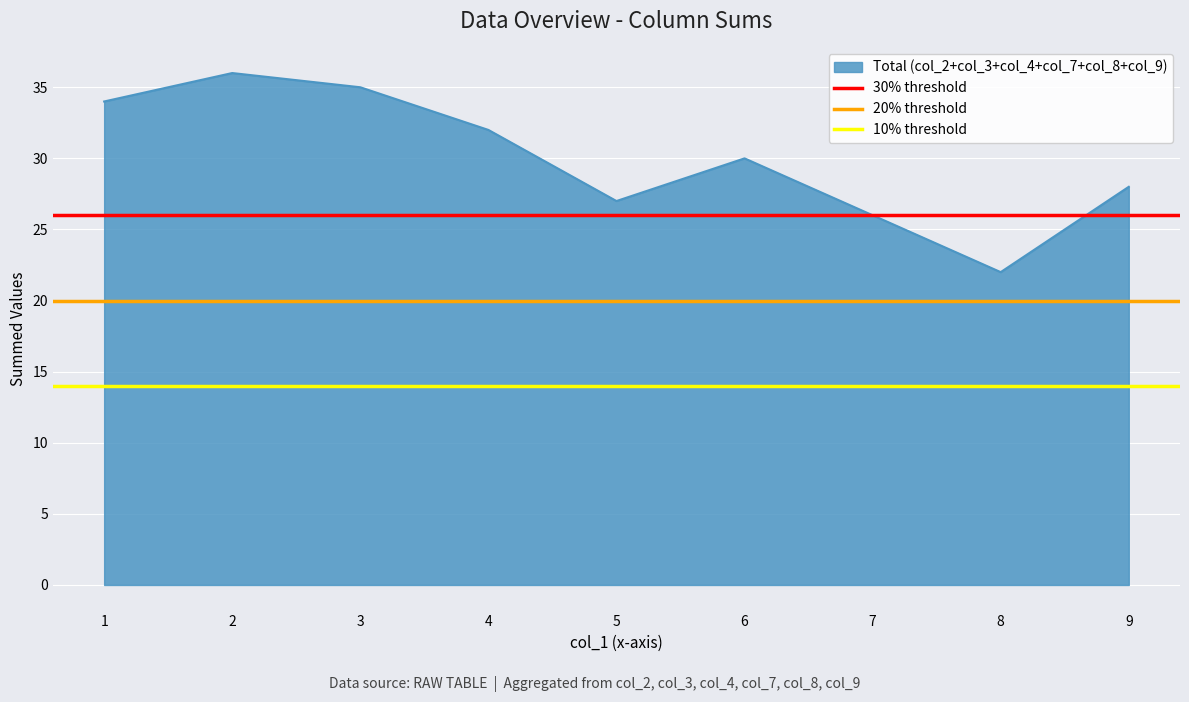

What is the highest value of the Total (col_2+col_3+col_4+col_7+col_8+col_9) series?

36